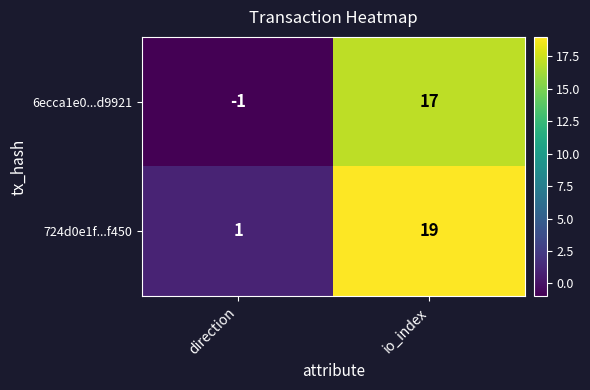

What is the sum of the 724d0e1f...f450 values at direction and io_index?

20